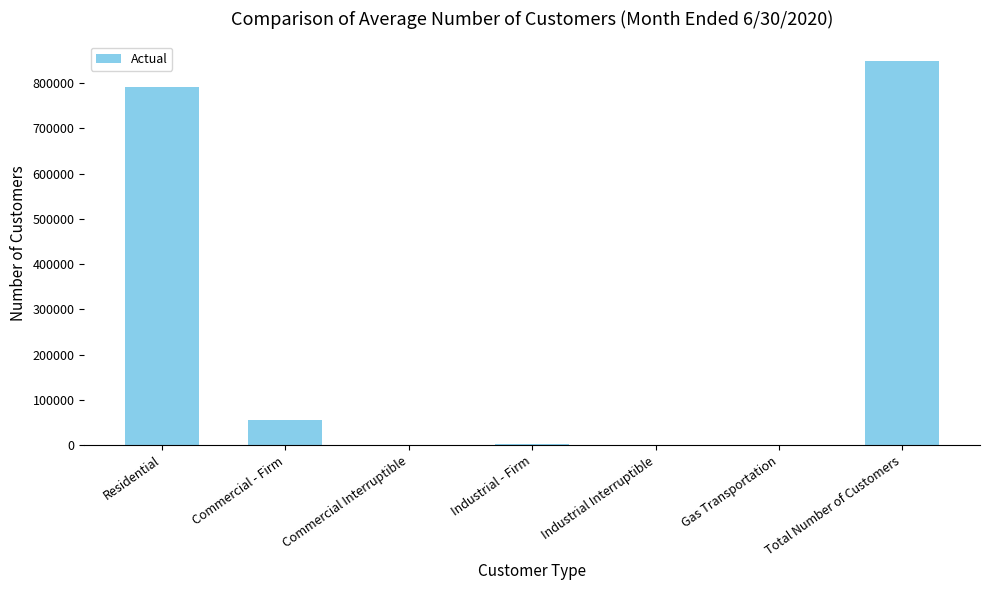

Between Residential and Commercial - Firm, which is larger?

Residential